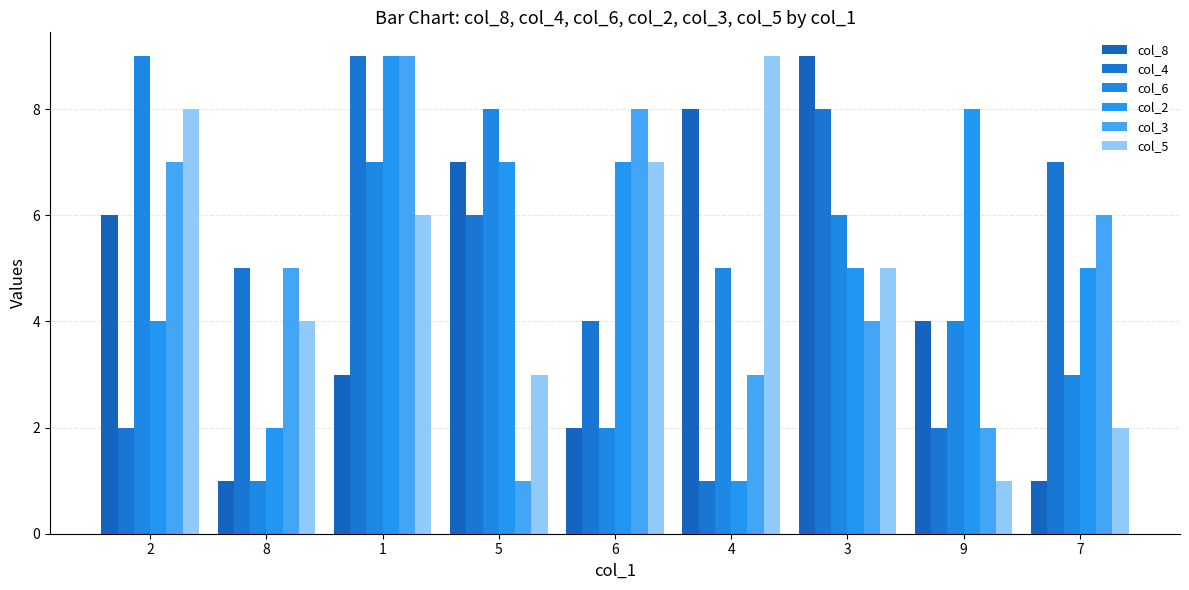

How many bars are there in total?

54